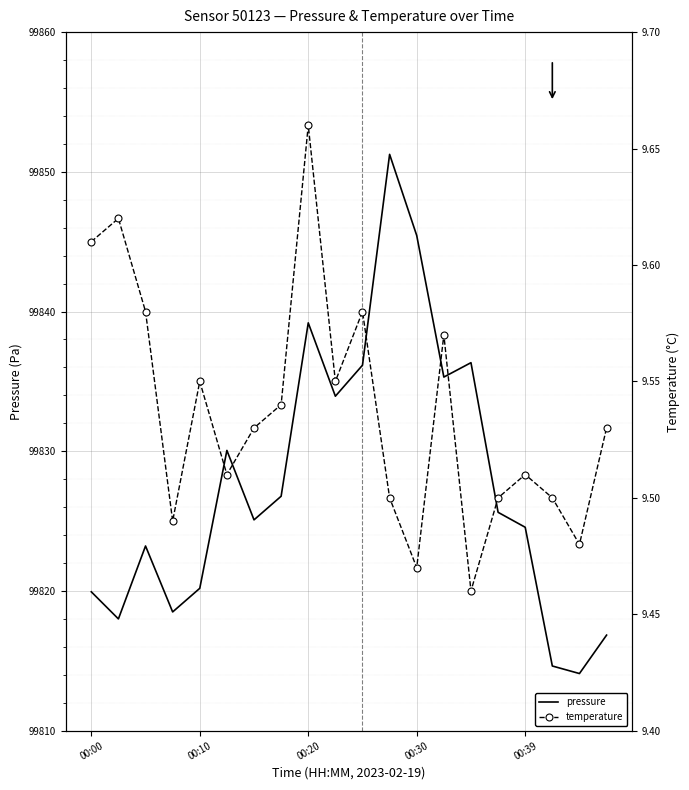

Is this an area chart (filled region under the line)?

No